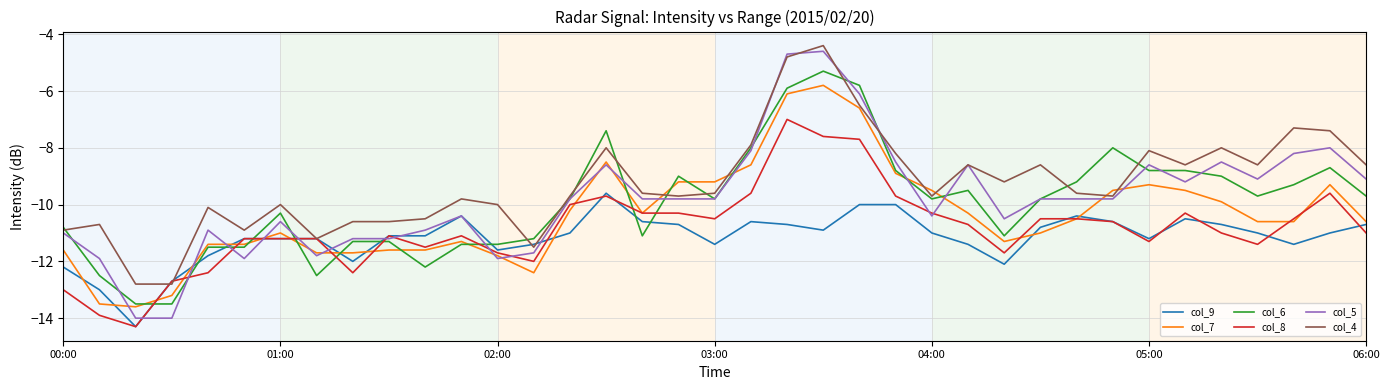

What is the greatest value displayed?

-4.4